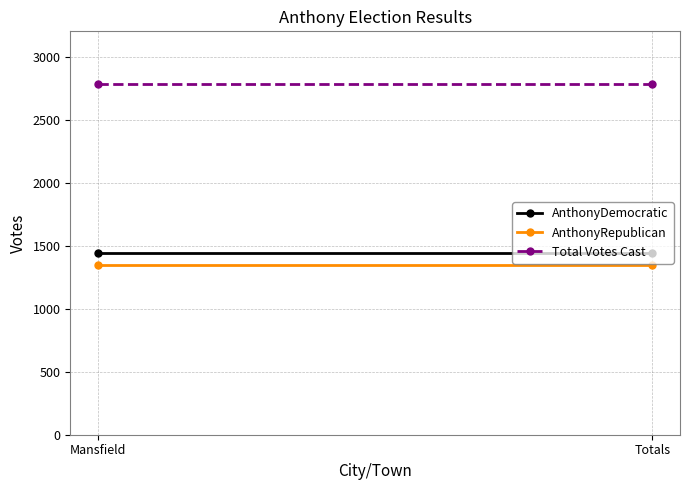

Is it true that AnthonyDemocratic equals 1438 at Totals?

True